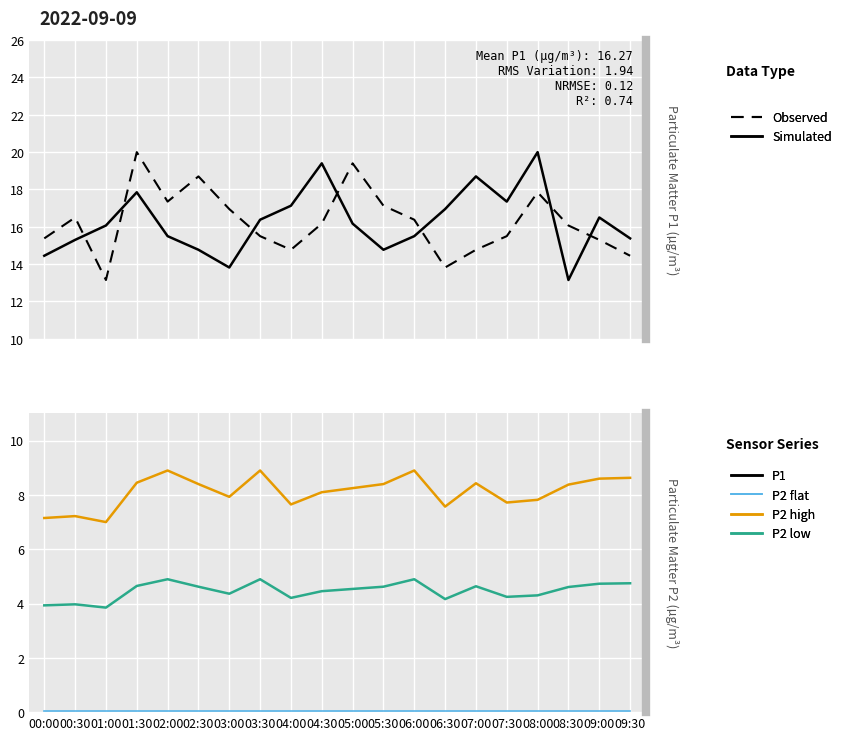

What is the sum of the P2 (series B) values at 07:30 and 06:00?

9.1